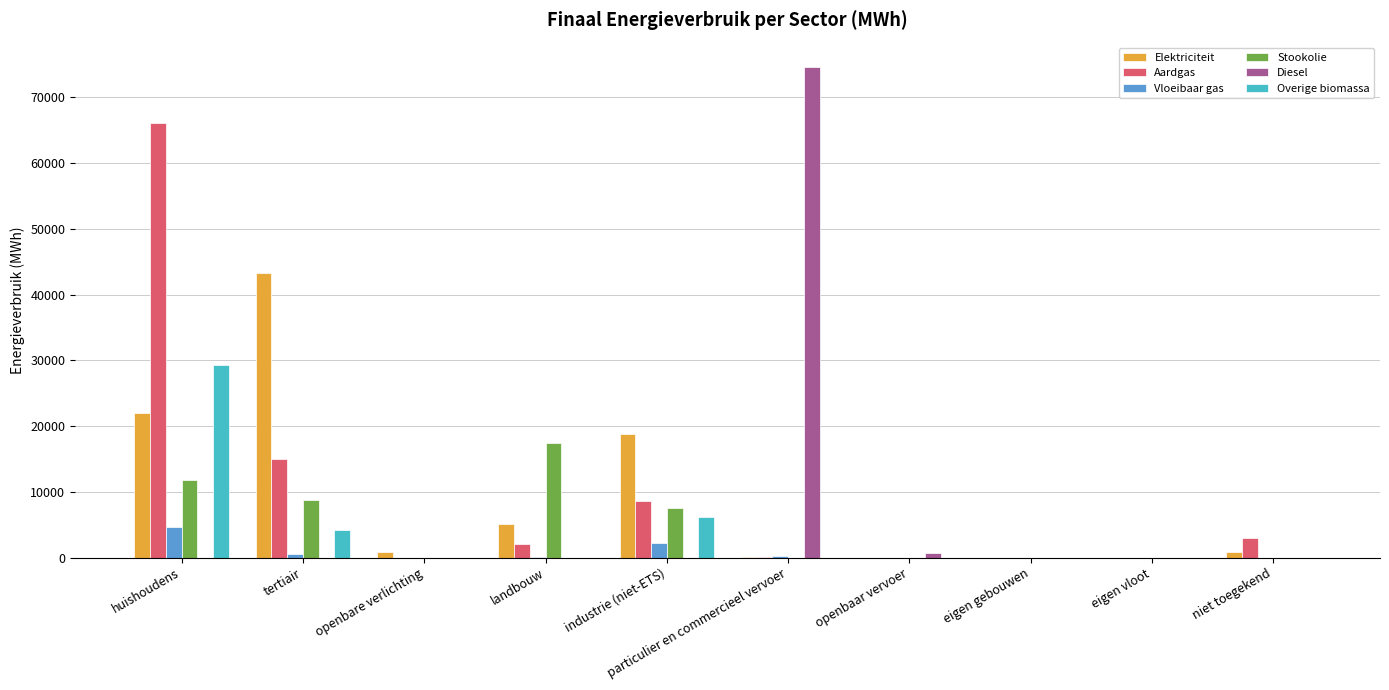

Which category has the highest value across all series?

particulier en commercieel vervoer